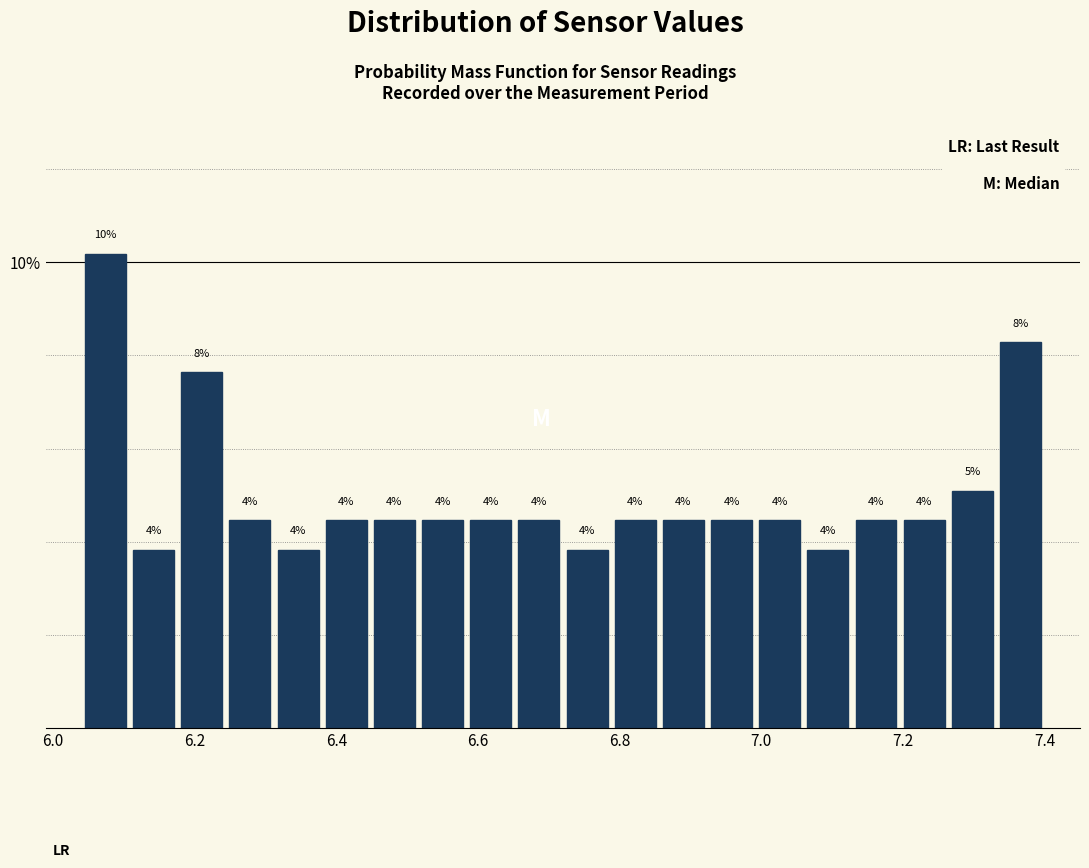

Around what value on the x-axis is the tallest bar? Give the approximate position of its centre, as read against the axis.

6.08